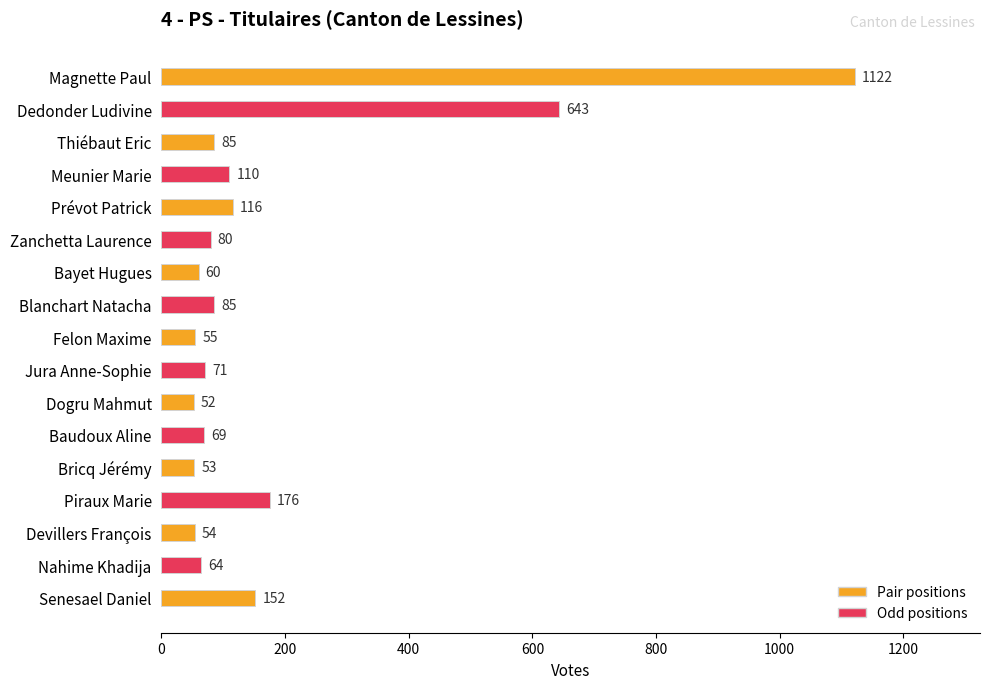

Reading left to right, extract all data points from this chart.

Lessines / Lessen: 1122	643	85	110	116	80	60	85	55	71	52	69	53	176	54	64	152
TOTAUX / TOTALEN: 1122	643	85	110	116	80	60	85	55	71	52	69	53	176	54	64	152